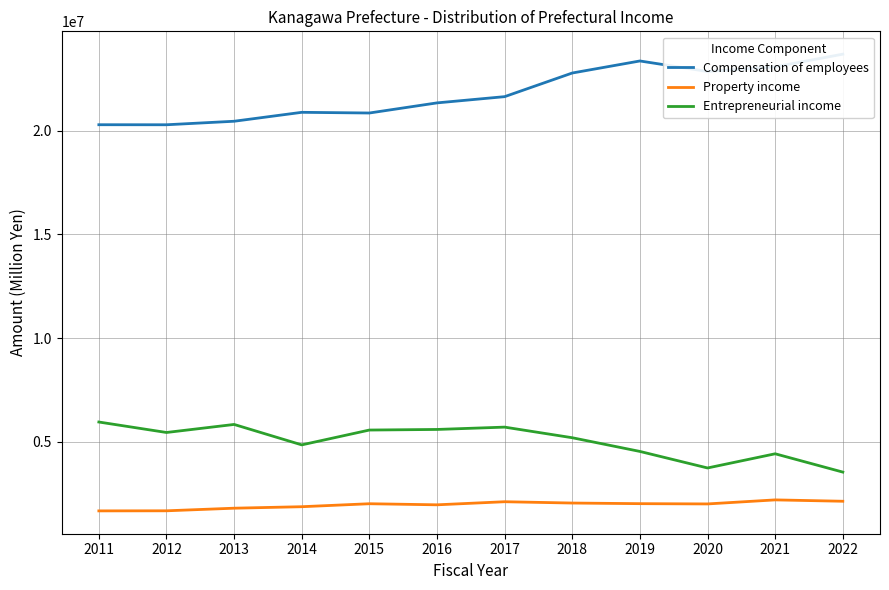

What is the lowest value of the Entrepreneurial income series?

3543774